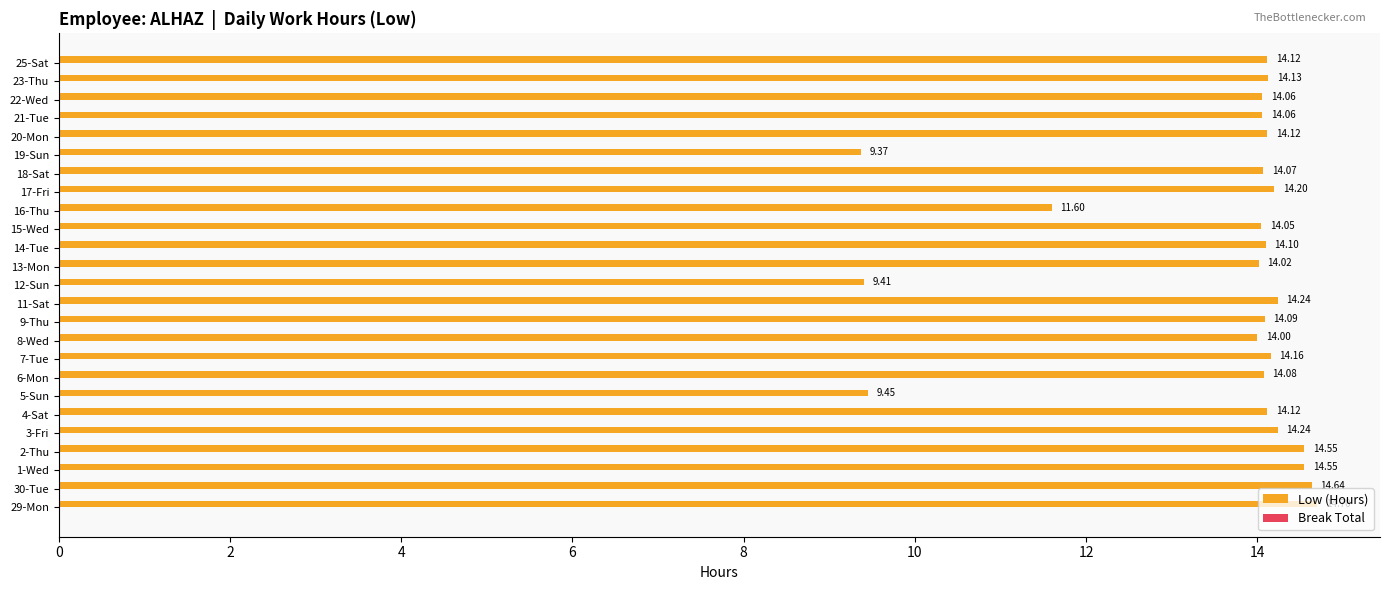

What is the average value?

13.5